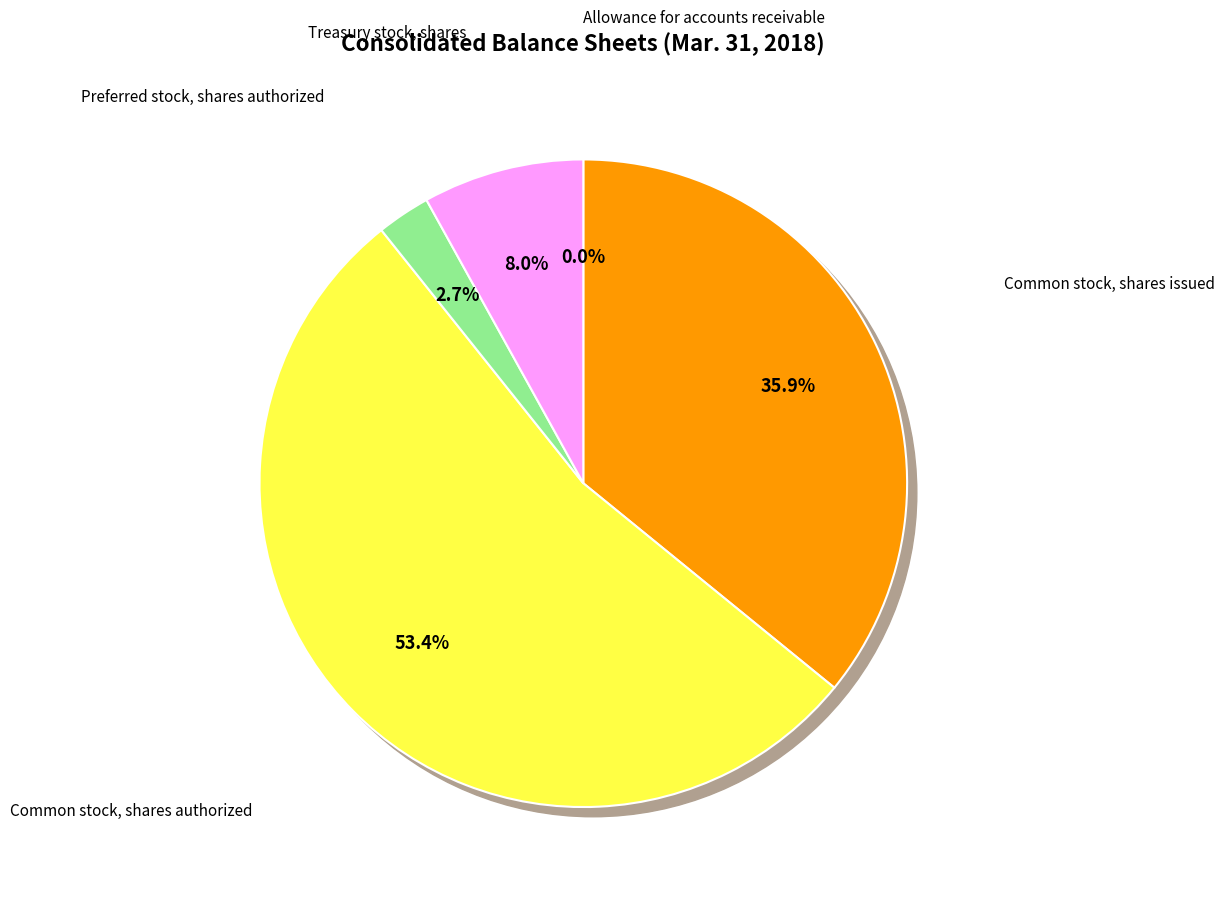

Is it true that Common stock, shares issued is 23% of the pie?

False